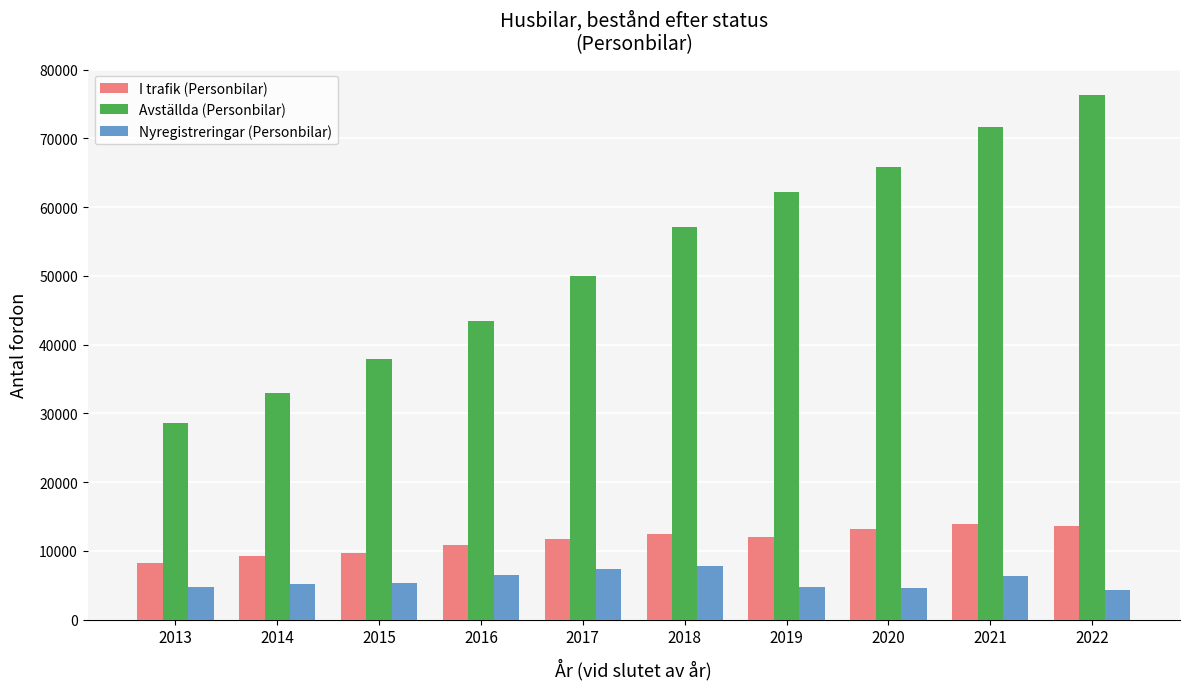

The value of Avställda (Personbilar) at 2021 is 113209. True or false?

False